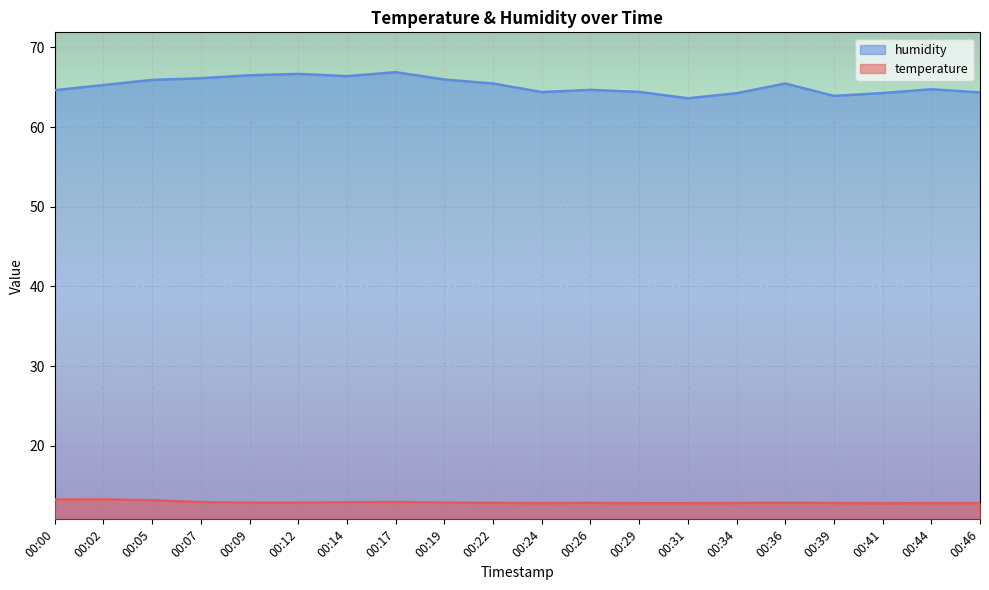

In humidity, how many points are higher than both neighbors (excluding endpoints)?

5